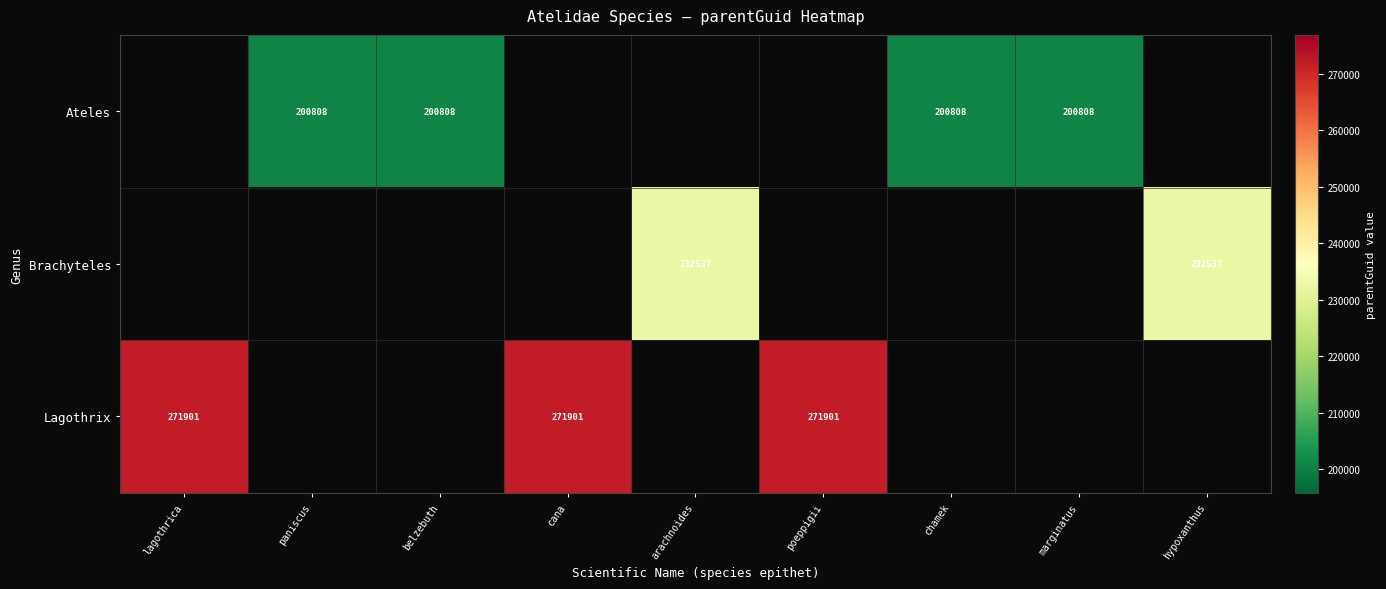

True or false: Brachyteles has a value of 232537 at arachnoides.

True